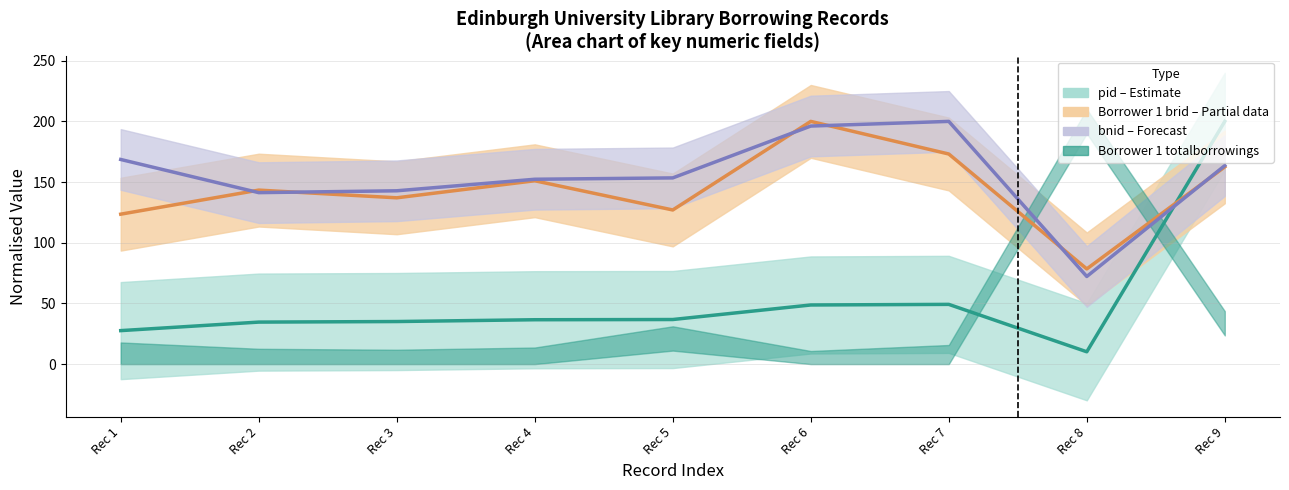

At how many categories does at least one series exceed 175?

3